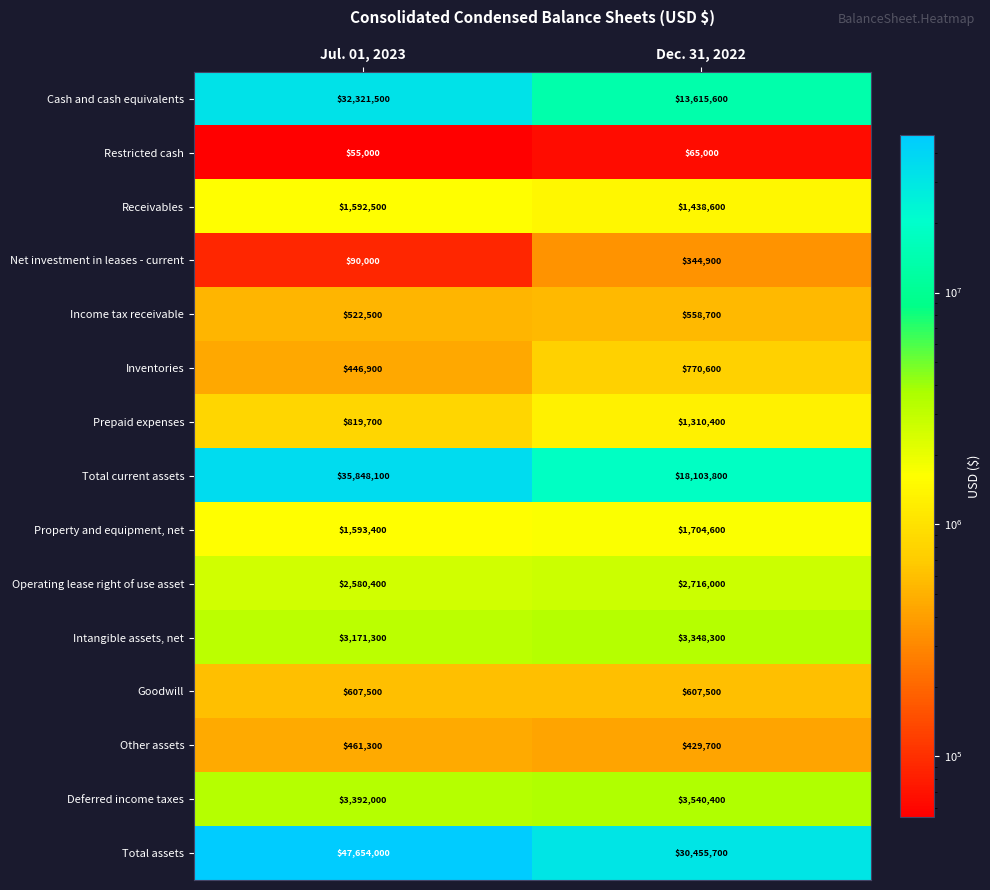

At which label does Receivables reach its minimum?

Dec. 31, 2022